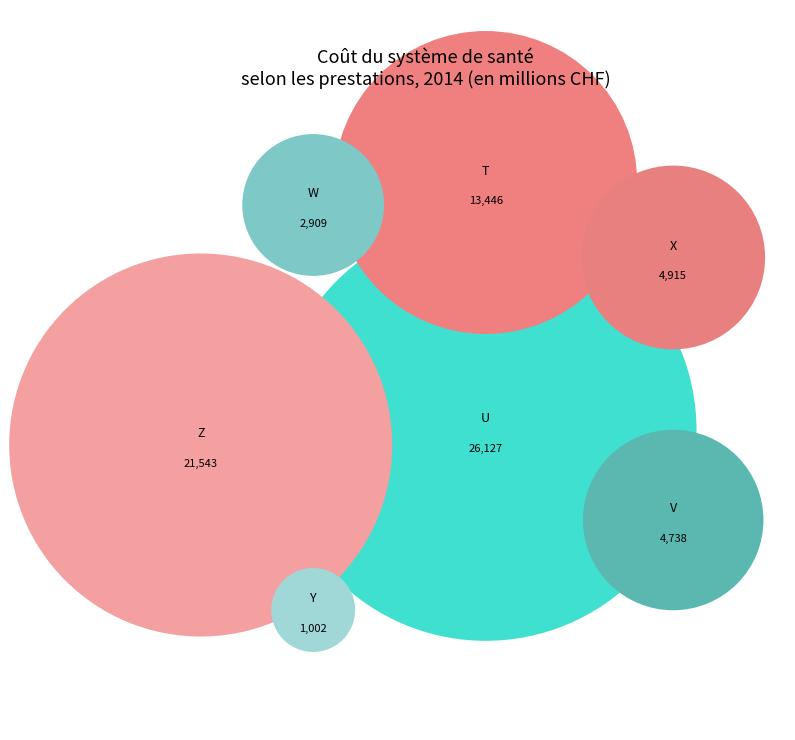

Does X Assurances privées account for over 50% of the chart?

No